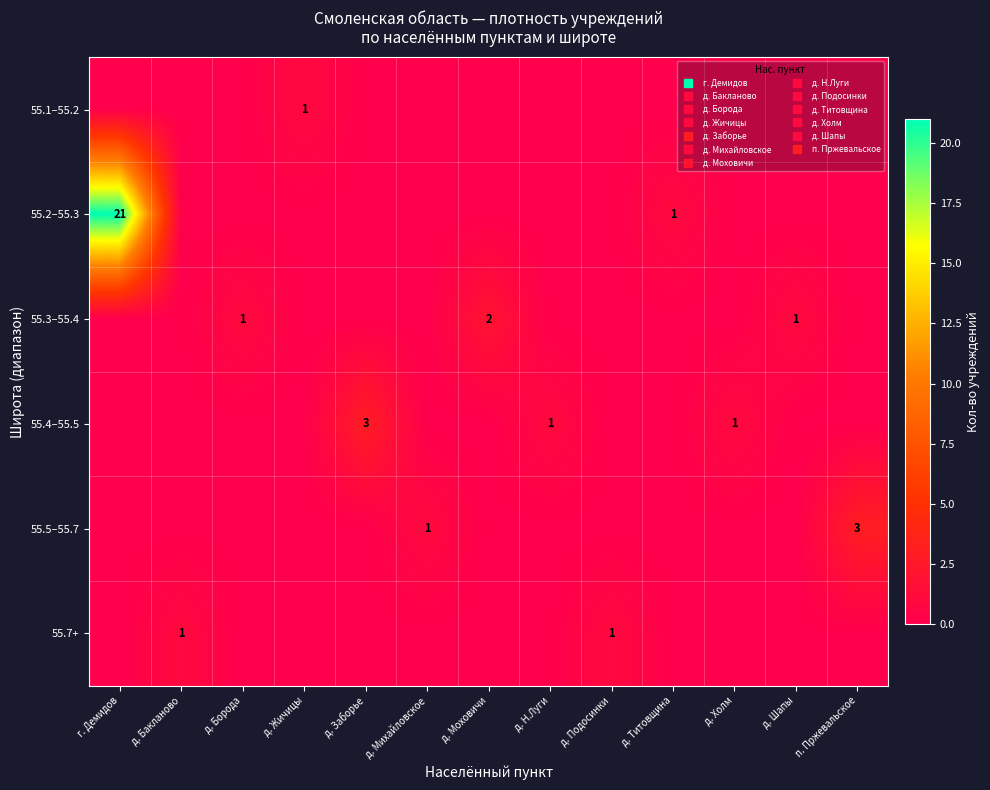

What is the difference between the highest and lowest values at д. Титовщина?

1